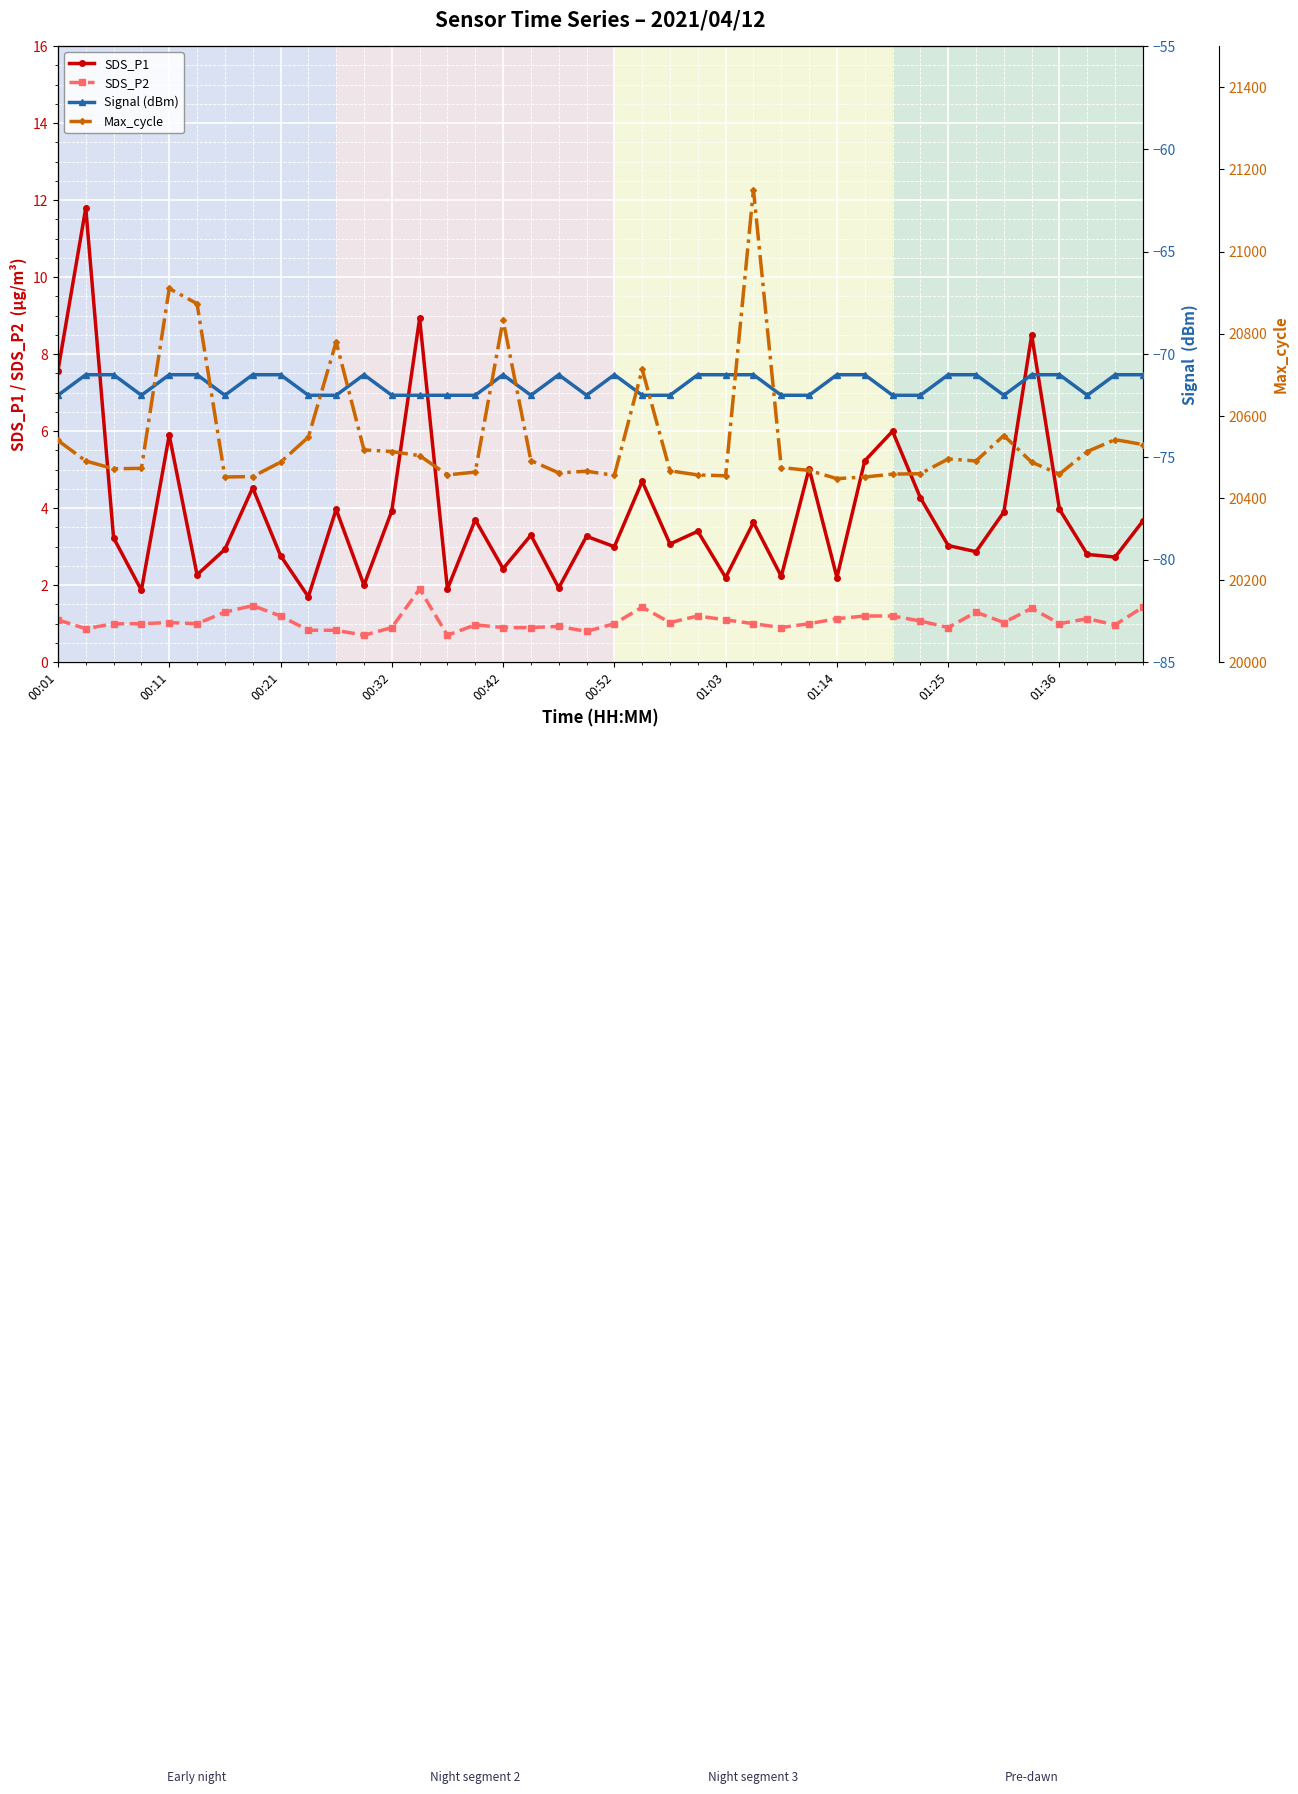

True or false: SDS_P2 and SDS_P1 intersect in this chart.

False